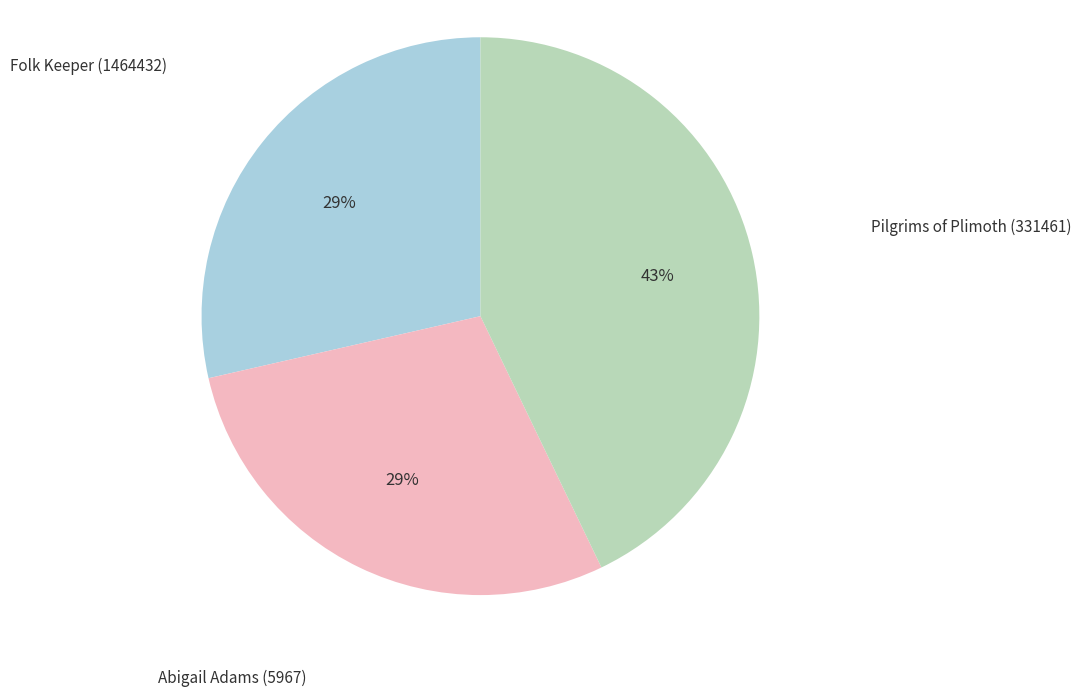

Does Abigail Adams (5967) account for over 50% of the chart?

No